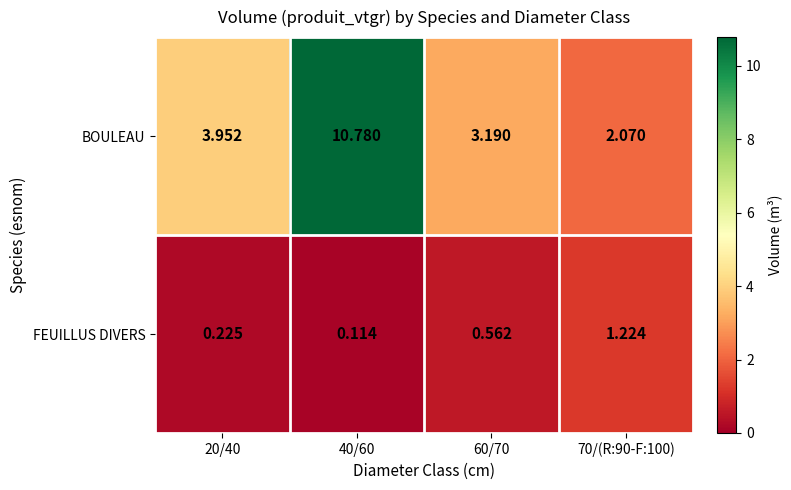

At which category does the chart reach its peak across all series?

40/60